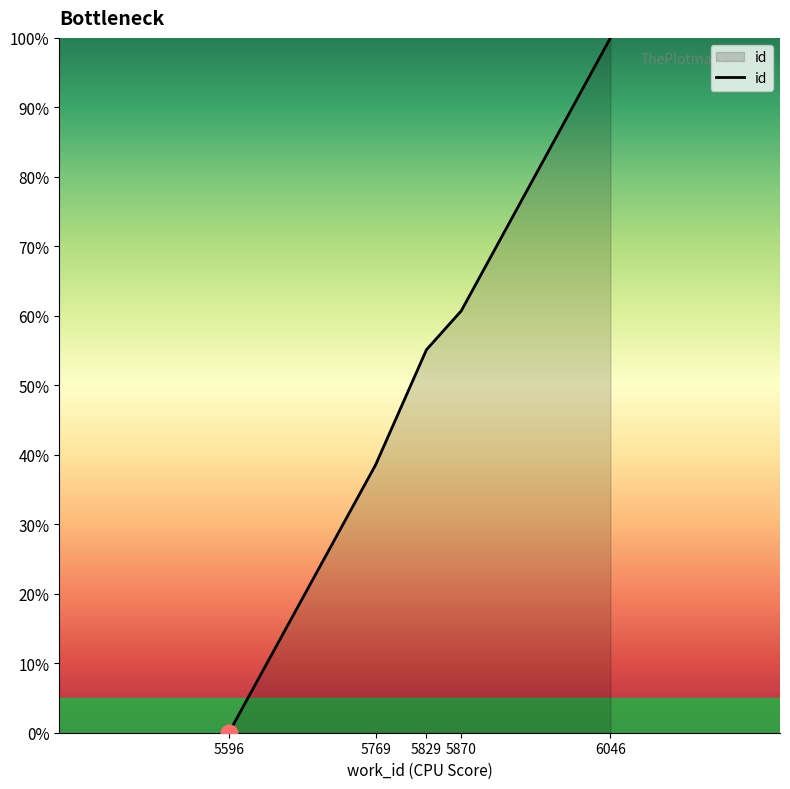

Does the chart have visible grid lines?

No